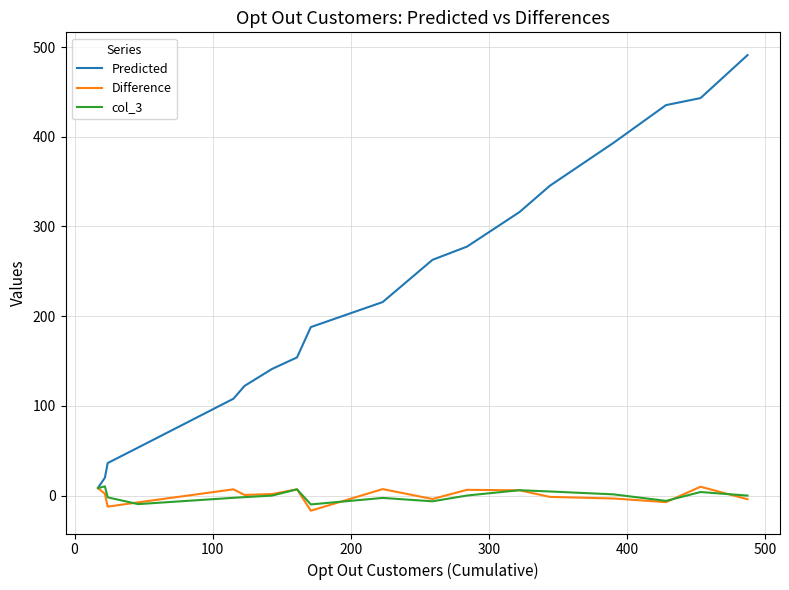

What is the maximum value shown in the chart?

491.0